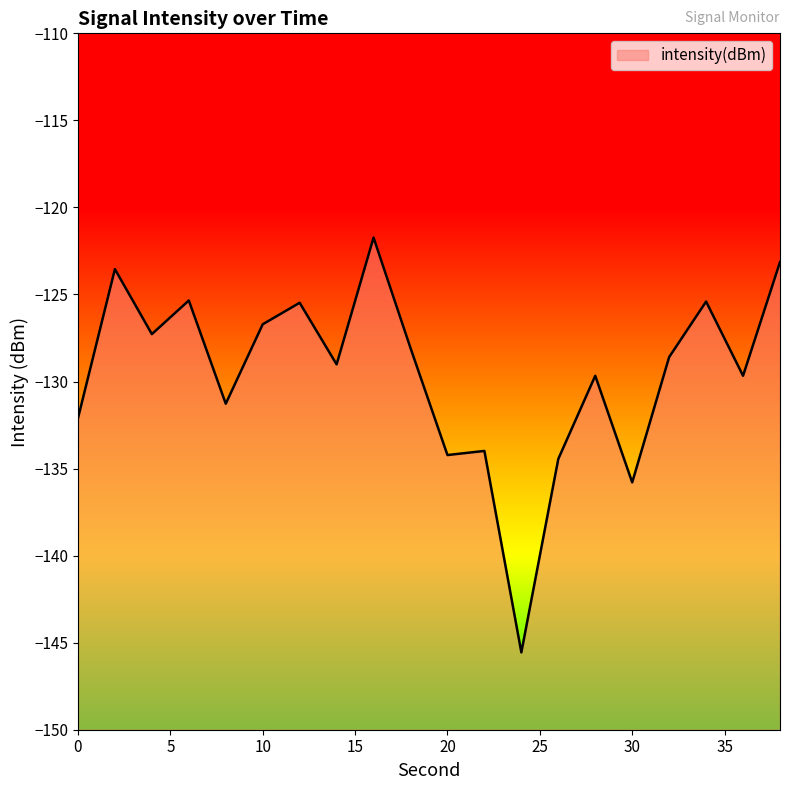

Is it true that the value at 0 is -174.9?

False